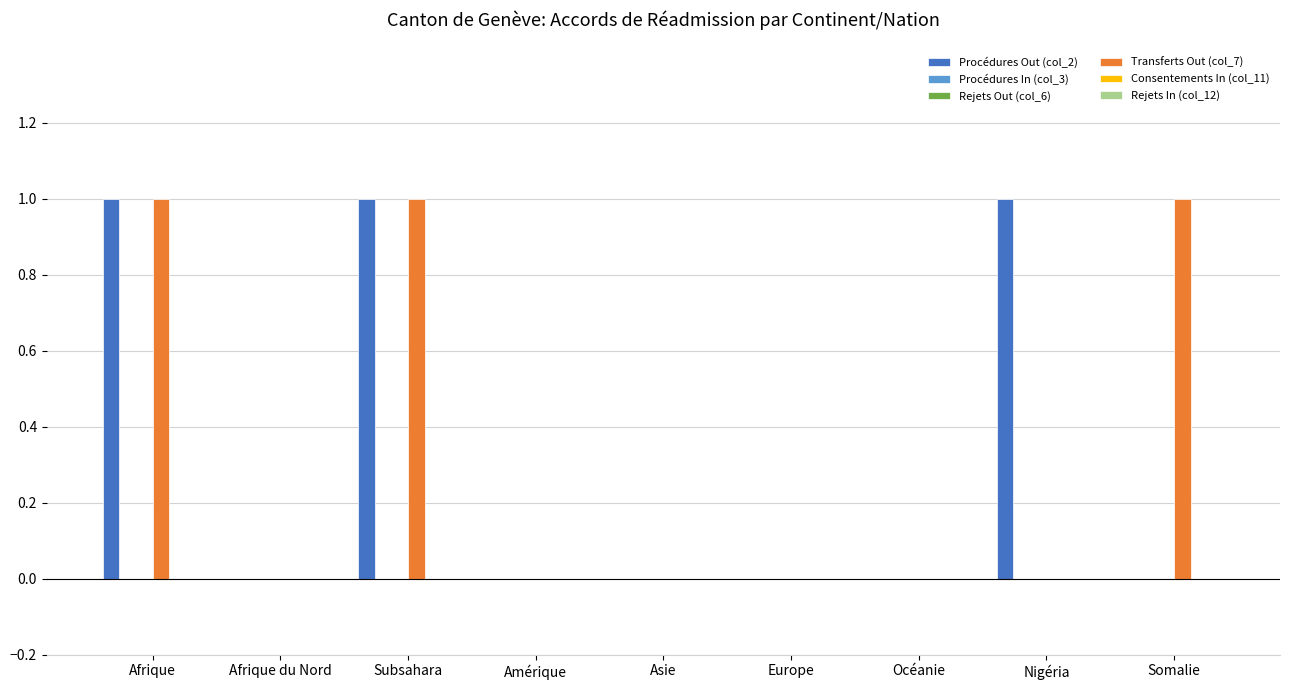

How many bars are there in total?

54